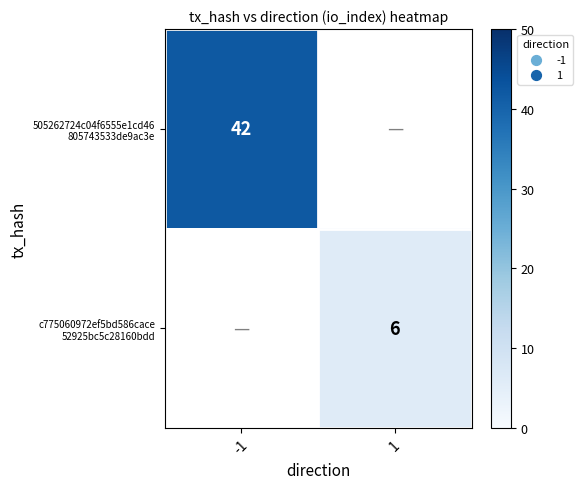

What is the maximum value for 505262724c04f6555e1cd46 805743533de9ac3e?

42.0